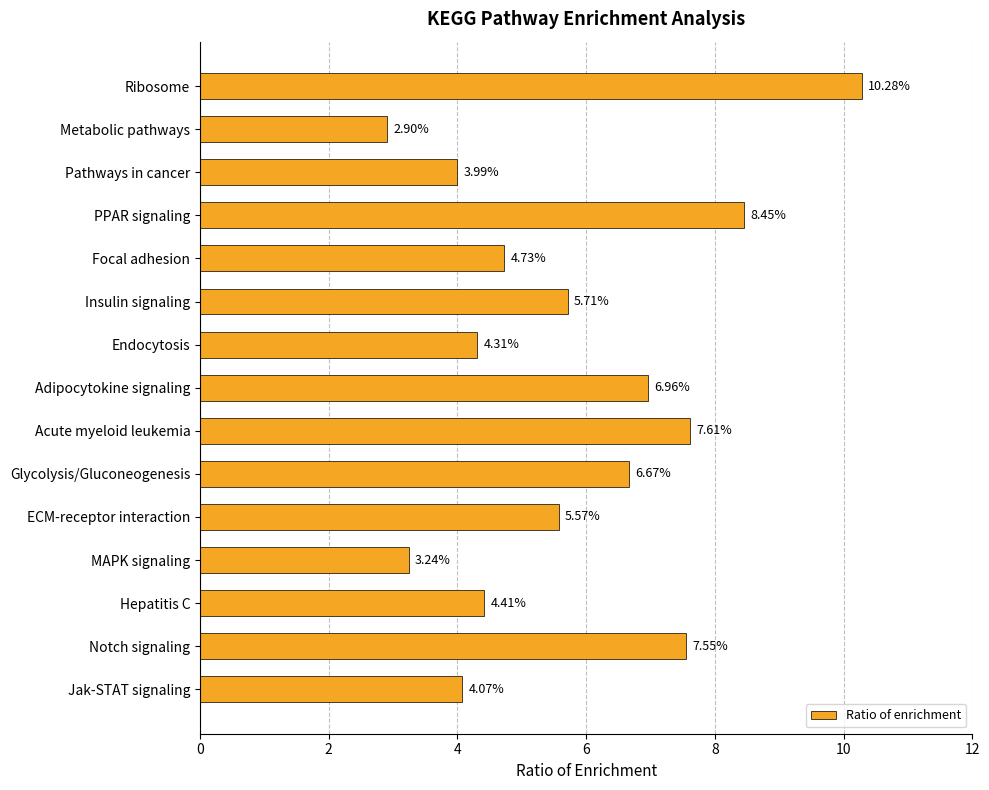

At which category does the chart reach its minimum across all series?

Metabolic pathways